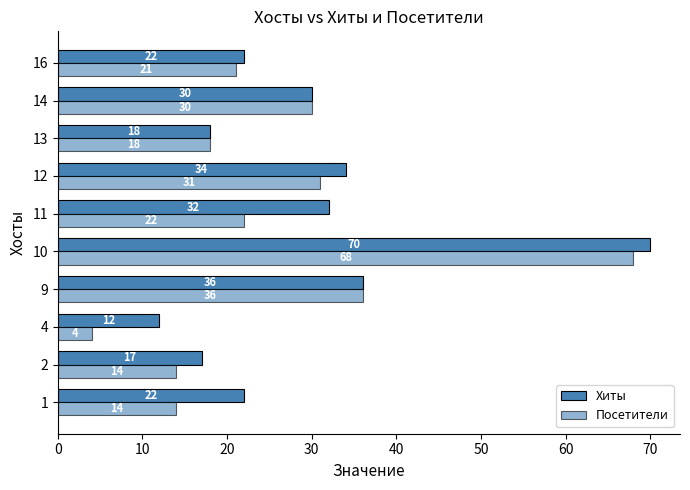

How many data points in Хиты are less than 30?

5